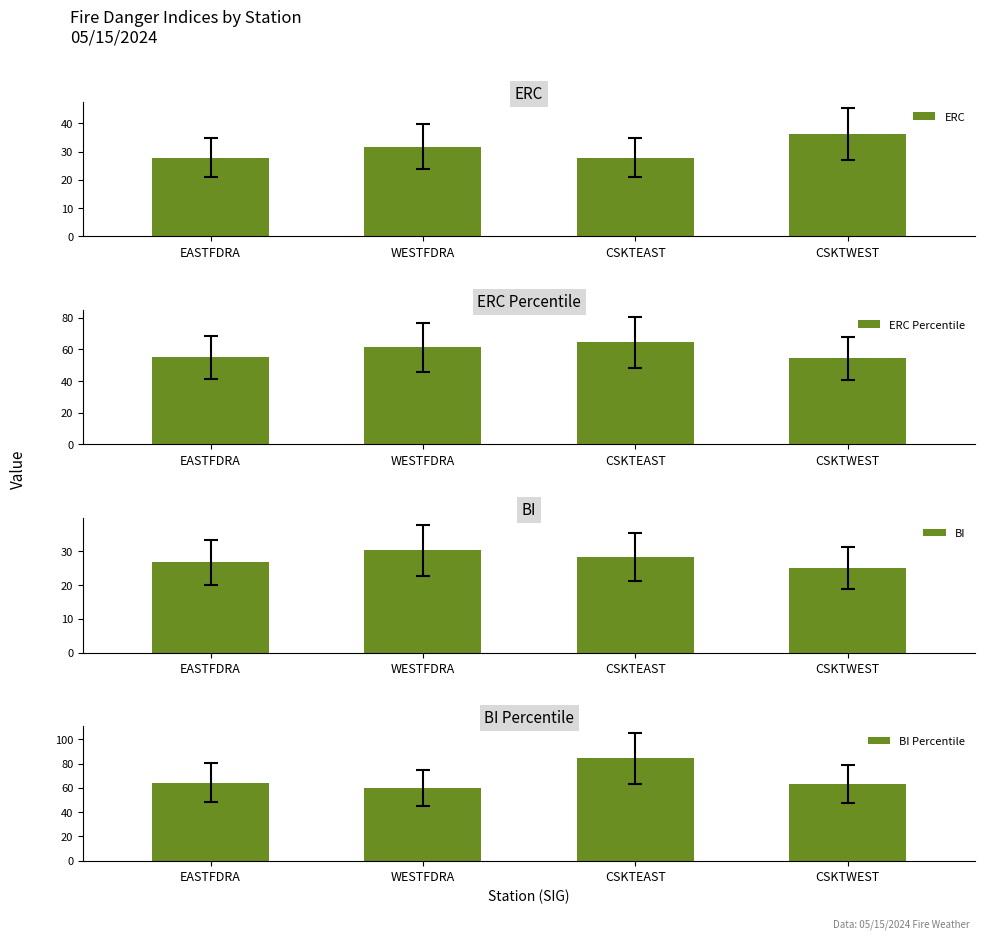

What value does the BI Percentile series have at EASTFDRA?

64.2